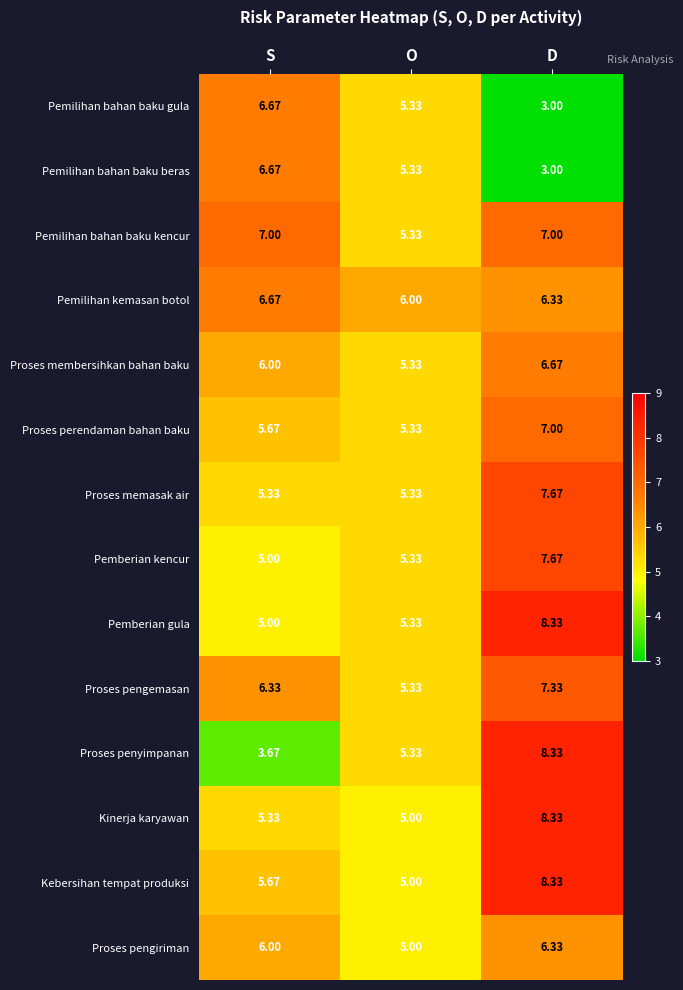

At which label is Proses perendaman bahan baku closest to 6?

S